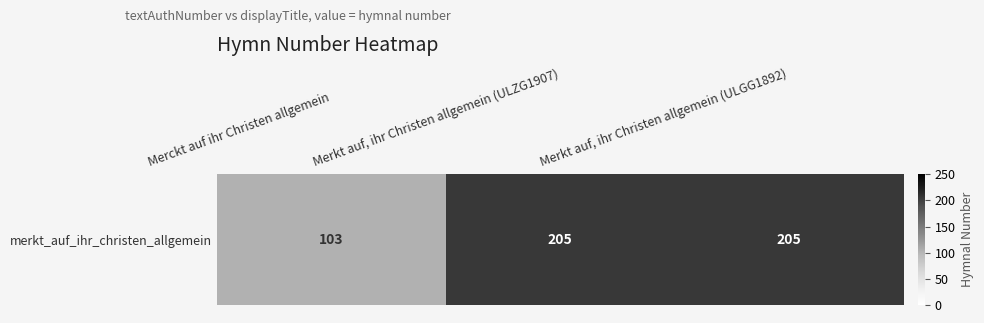

Rank the categories by value from lowest to highest.

Merckt auf ihr Christen allgemein, Merkt auf, ihr Christen allgemein (ULZG1907), Merkt auf, ihr Christen allgemein (ULGG1892)